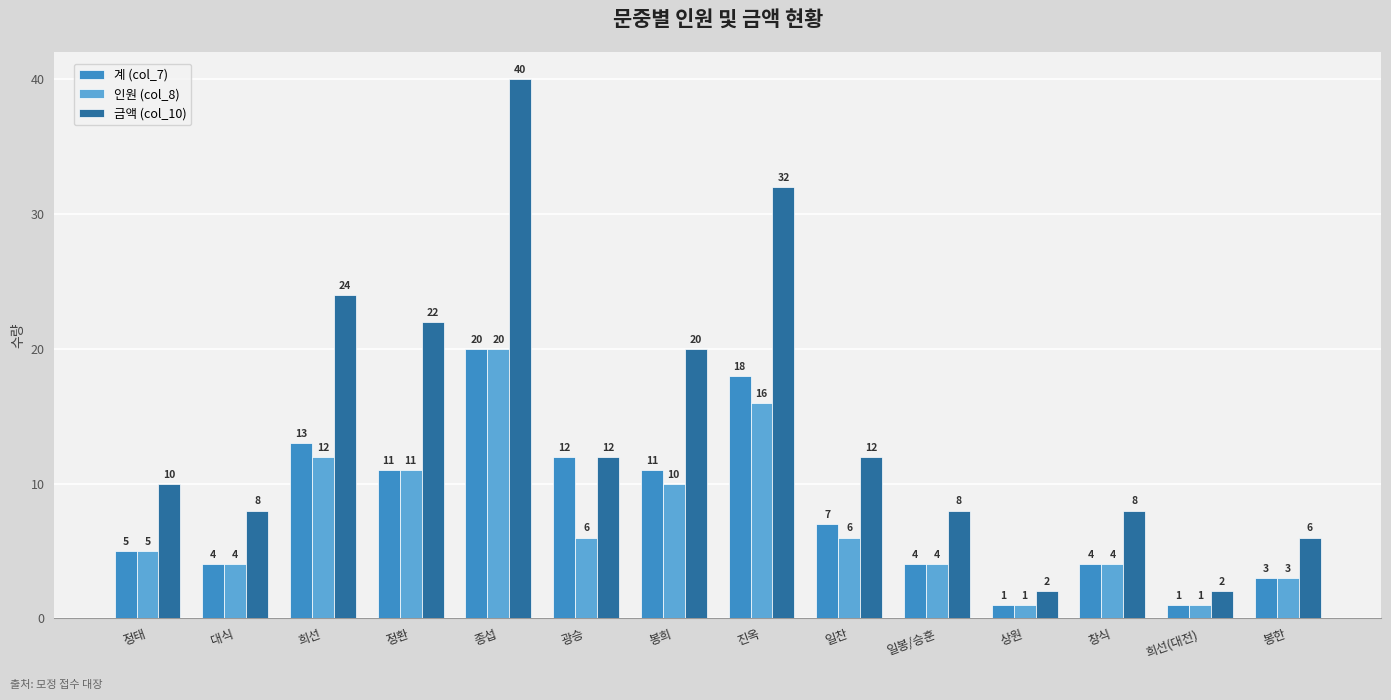

What is the label of the 4th bar from the right?

상원